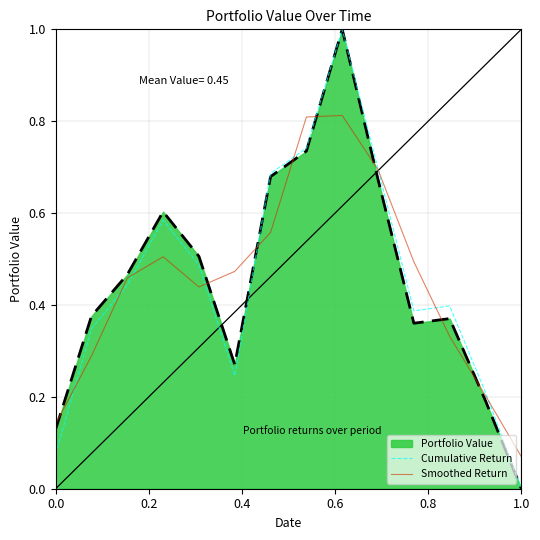

How many lines are shown in the chart?

3